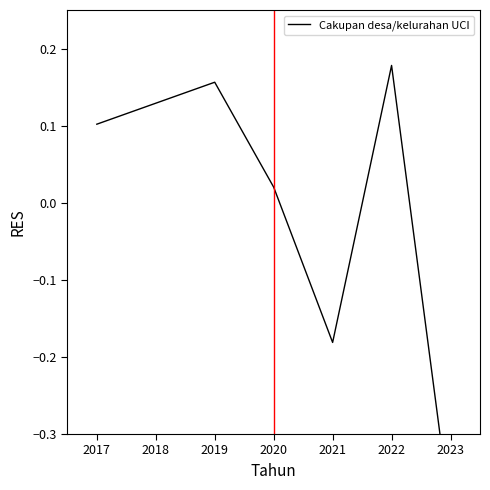

How many lines are shown in the chart?

1